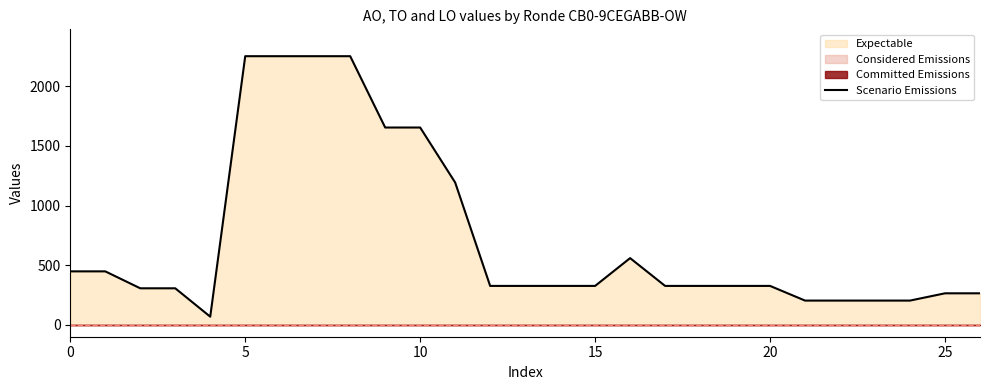

How many points are higher than both their immediate neighbors (excluding endpoints)?

1